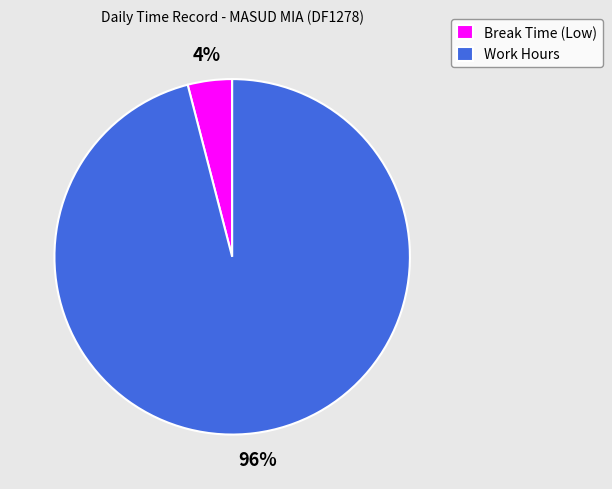

Is there any slice that represents more than half of the pie?

Yes